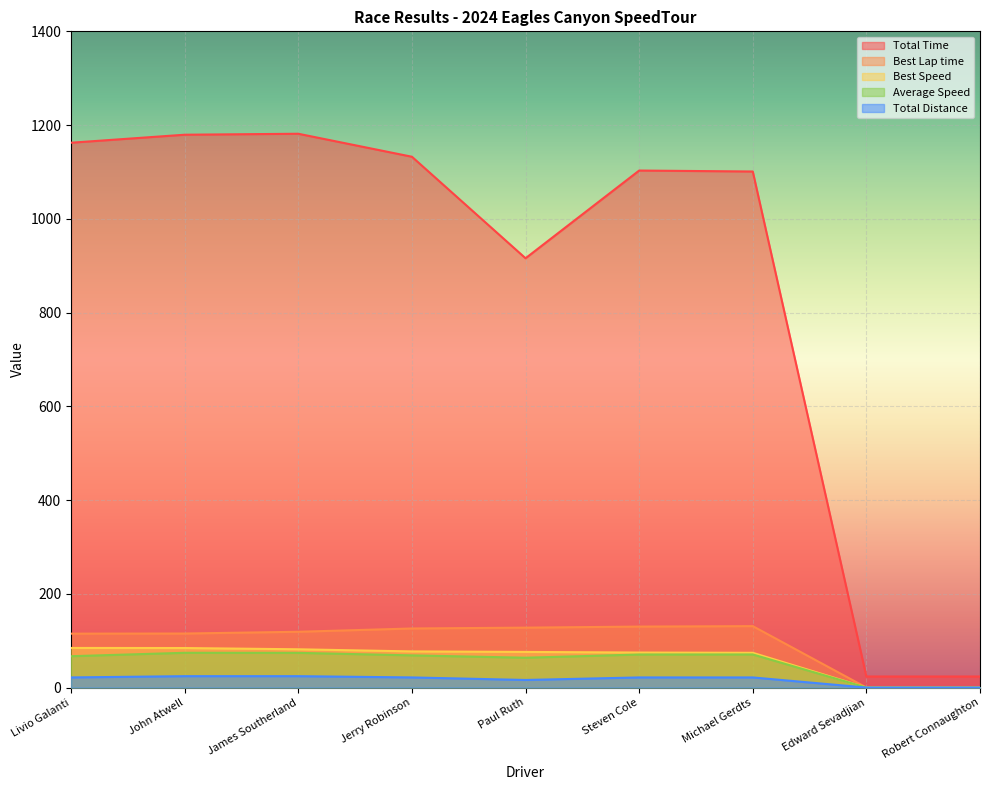

Is the value of Best Speed at John Atwell greater than the value of Average Speed at Michael Gerdts?

Yes